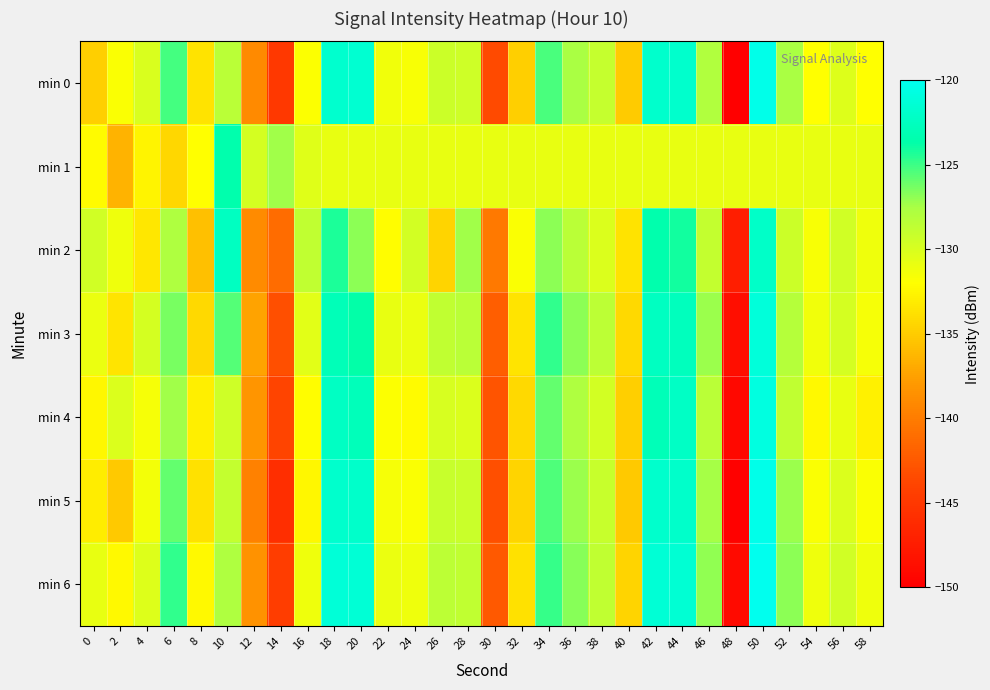

What is the total value across all series at 26?

-910.9